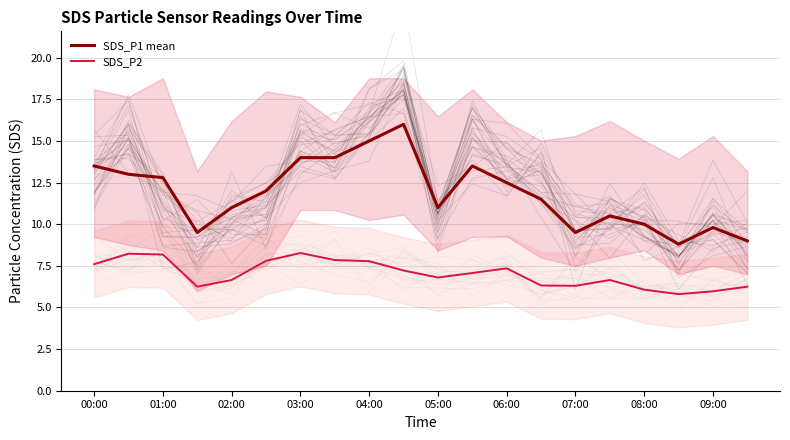

The SDS_P1 mean series shows 13.5 at 00:00. True or false?

True